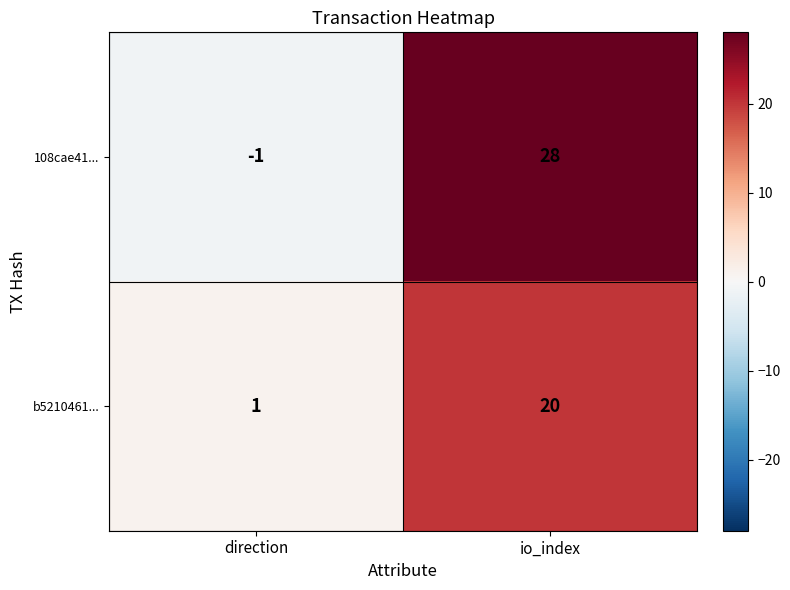

What is the greatest value displayed?

28